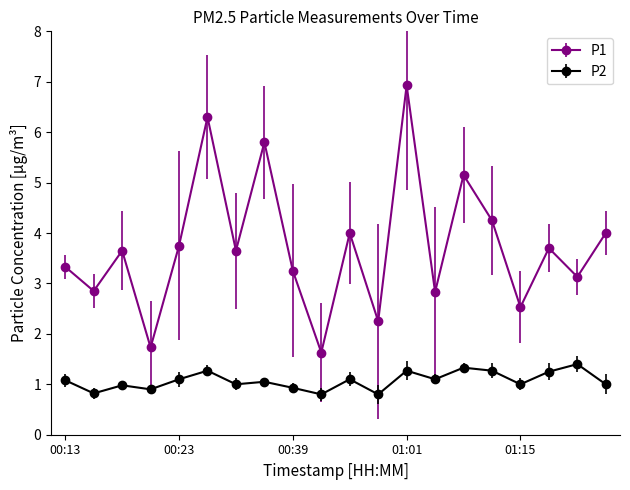

Which series has the largest total across all categories?

P1